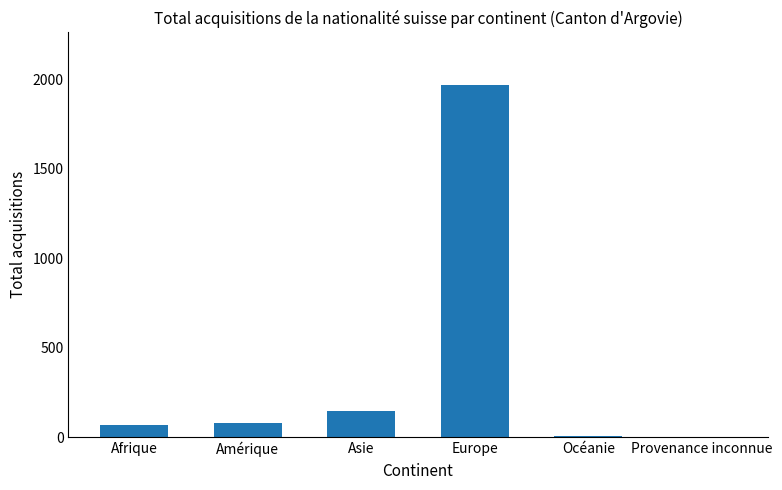

What is the difference between the values at Europe and Océanie?

1963